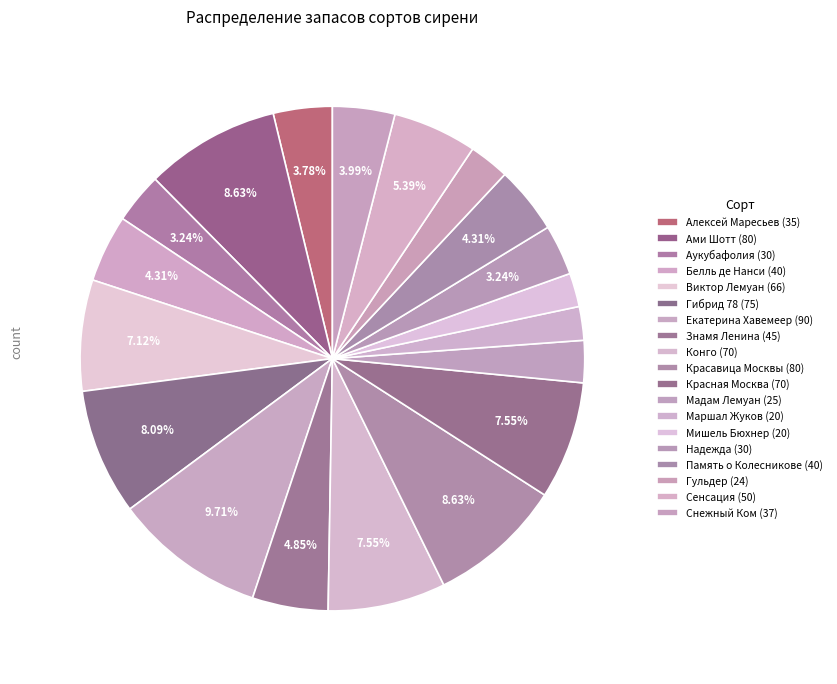

To the nearest percent, what is the combined percentage of Екатерина Хавемеер and Мишель Бюхнер?

12%